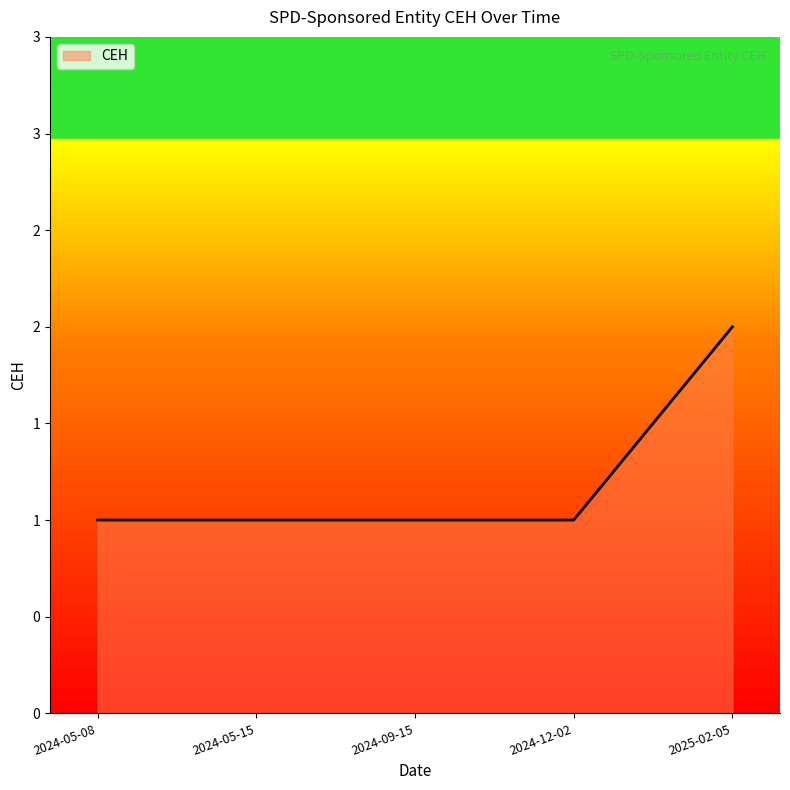

Does the chart display data point markers on the line(s)?

No